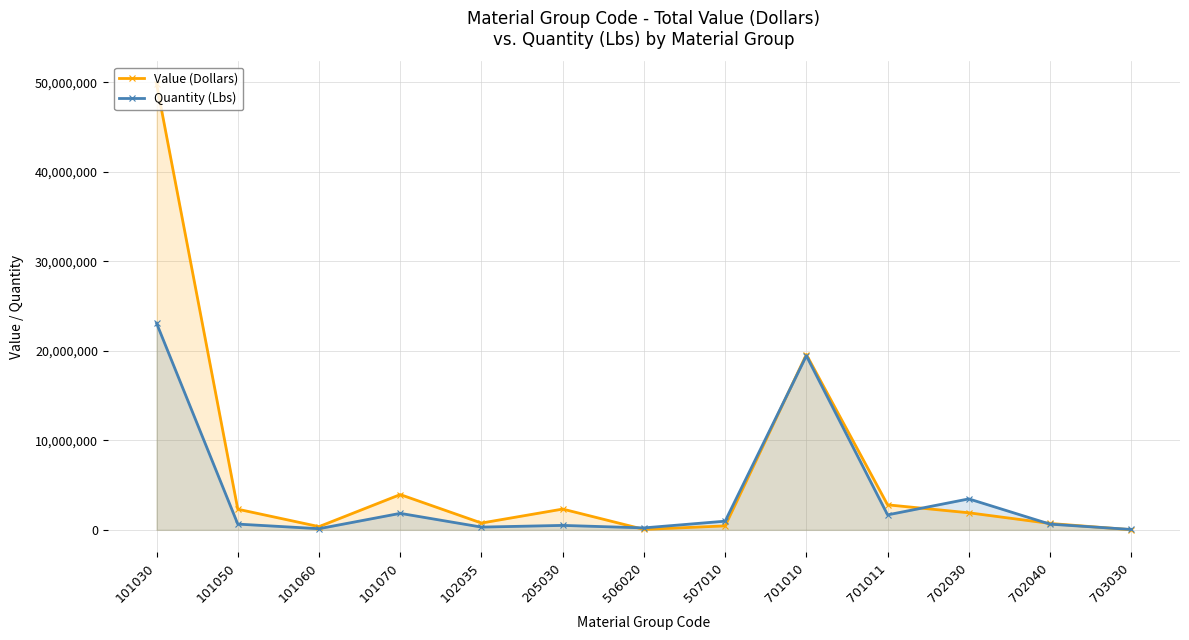

Rank the series by their average value, from lowest to highest.

Quantity (Lbs), Value (Dollars)